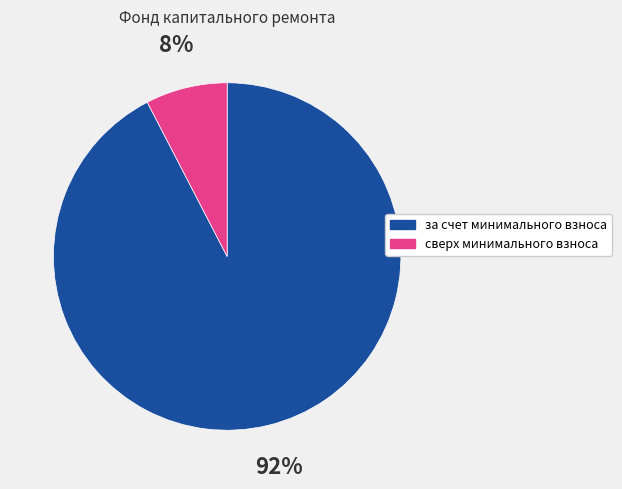

What is the largest slice in the pie chart?

за счет минимального взноса